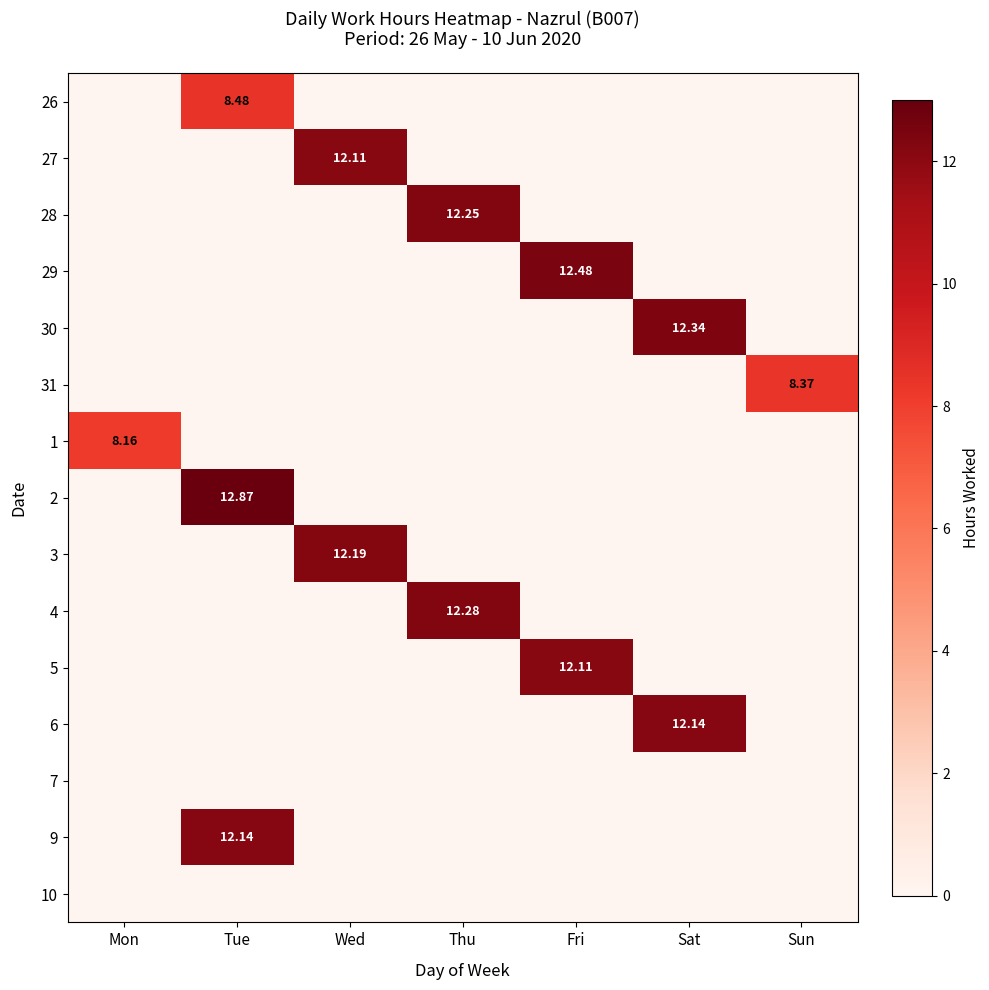

At how many categories does at least one series exceed 3?

7